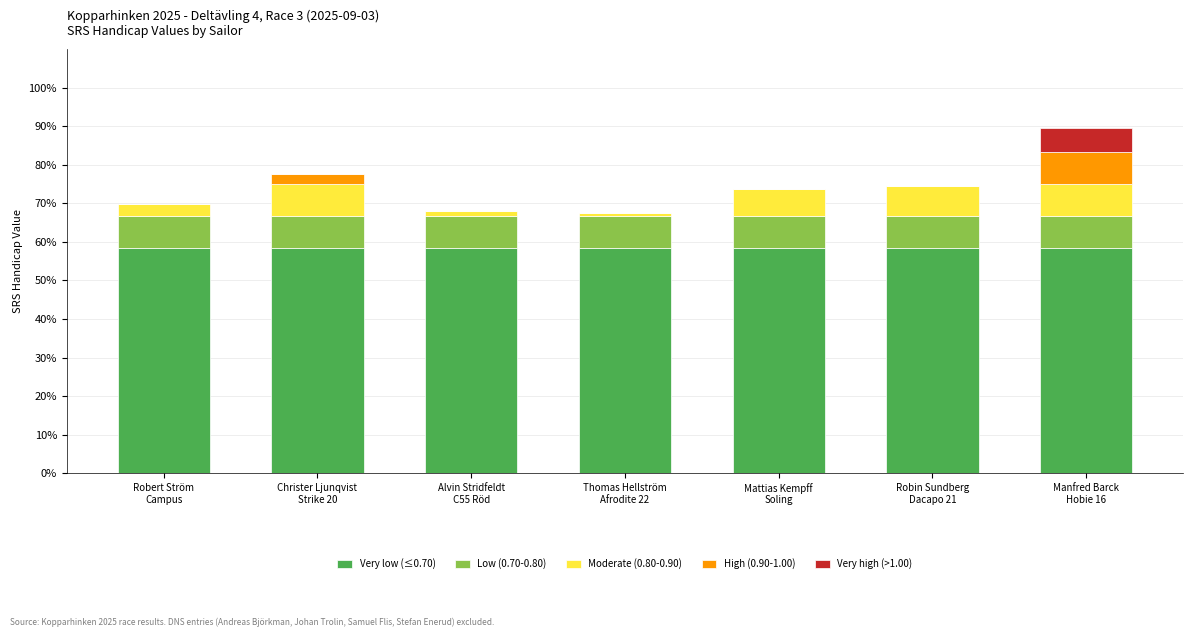

What is the highest value of the Very low (≤0.70) series?

58.3